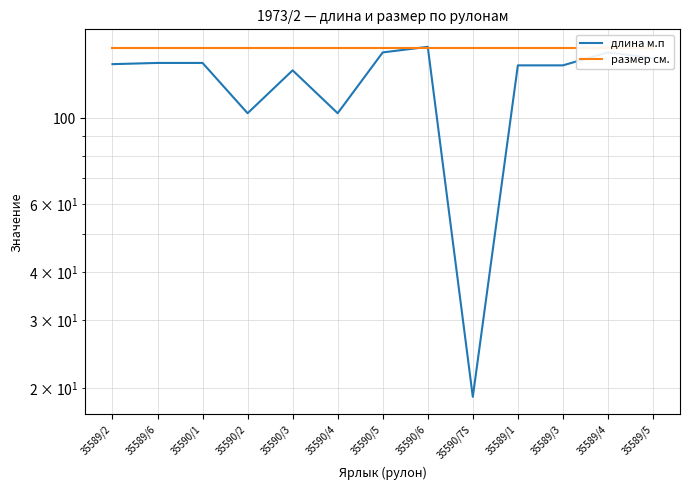

Where is длина м.п nearest to the value 86?

35590/2